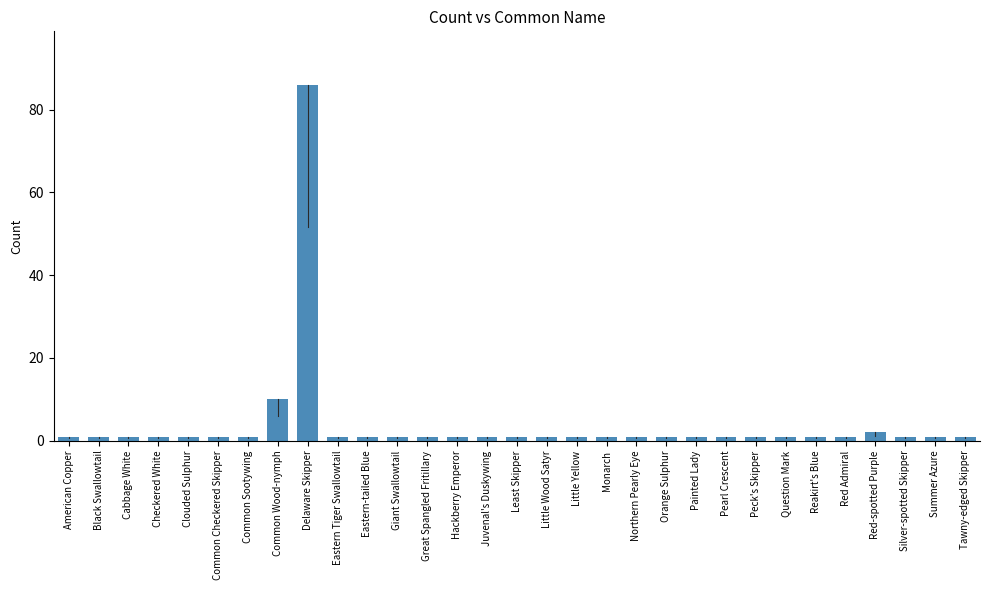

The value at Tawny-edged Skipper is 1. True or false?

True